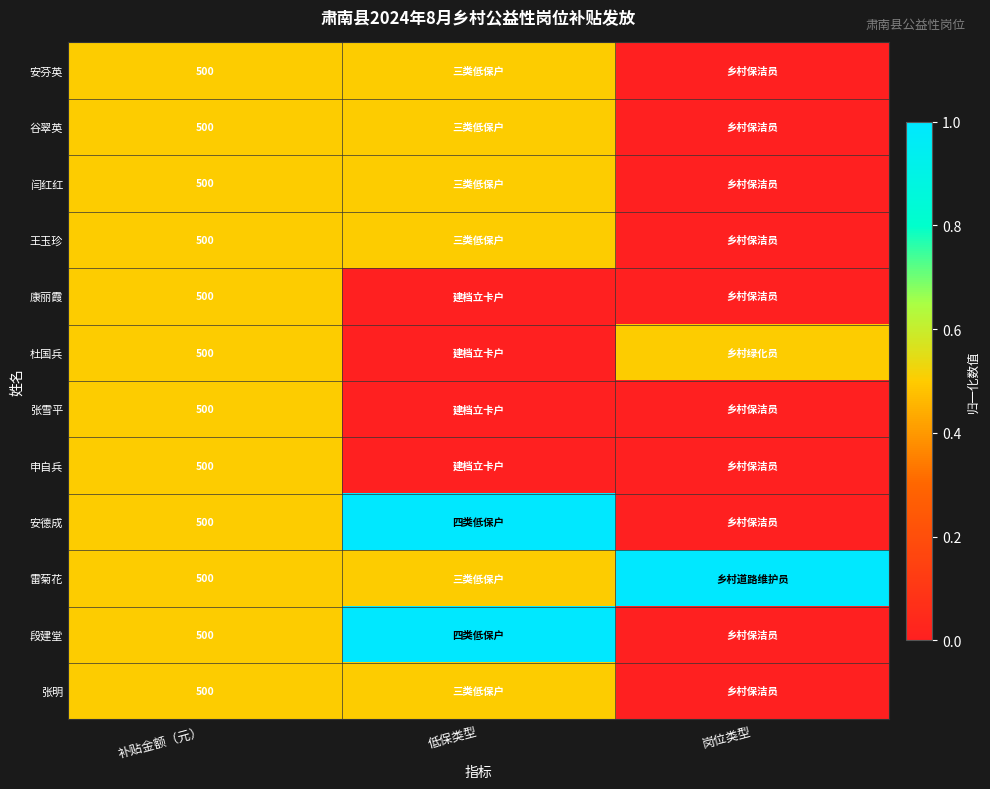

What is the total value across all series at 补贴金额（元）?

6000.0